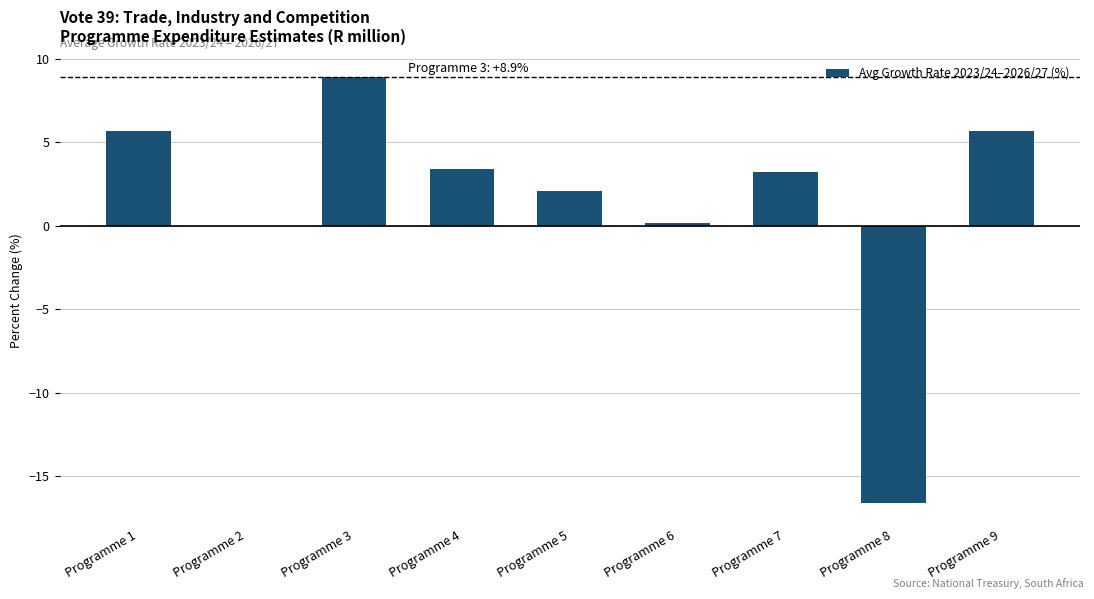

Reading left to right, extract all data points from this chart.

Programme 1=5.7	Programme 2=0.0	Programme 3=8.9	Programme 4=3.4	Programme 5=2.1	Programme 6=0.2	Programme 7=3.2	Programme 8=-16.6	Programme 9=5.7